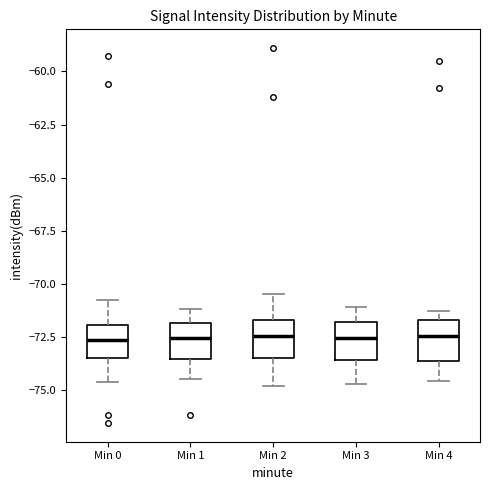

Where is the upper edge of the box for Min 3 on the y-axis? The values are not printed on the chart, so give them approximately, as read against the axis.

-72.0